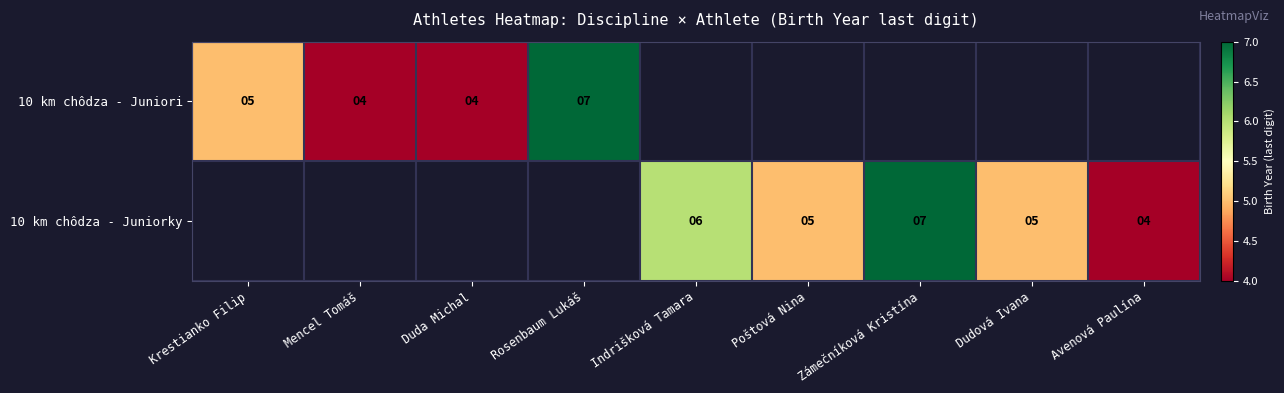

Is it true that 10 km chôdza - Juniorky equals 4 at Avenová Paulína?

True